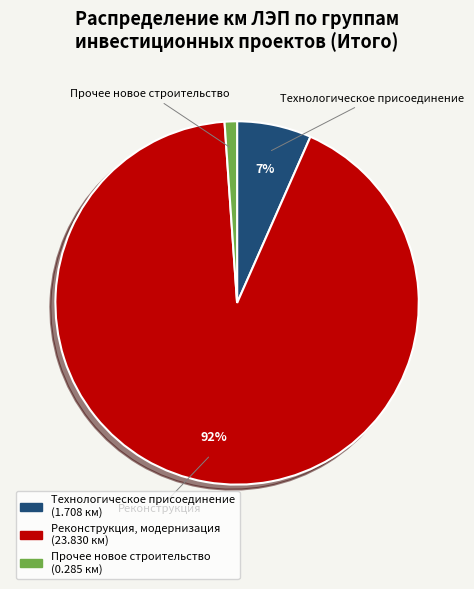

How many segments does this pie chart have?

3